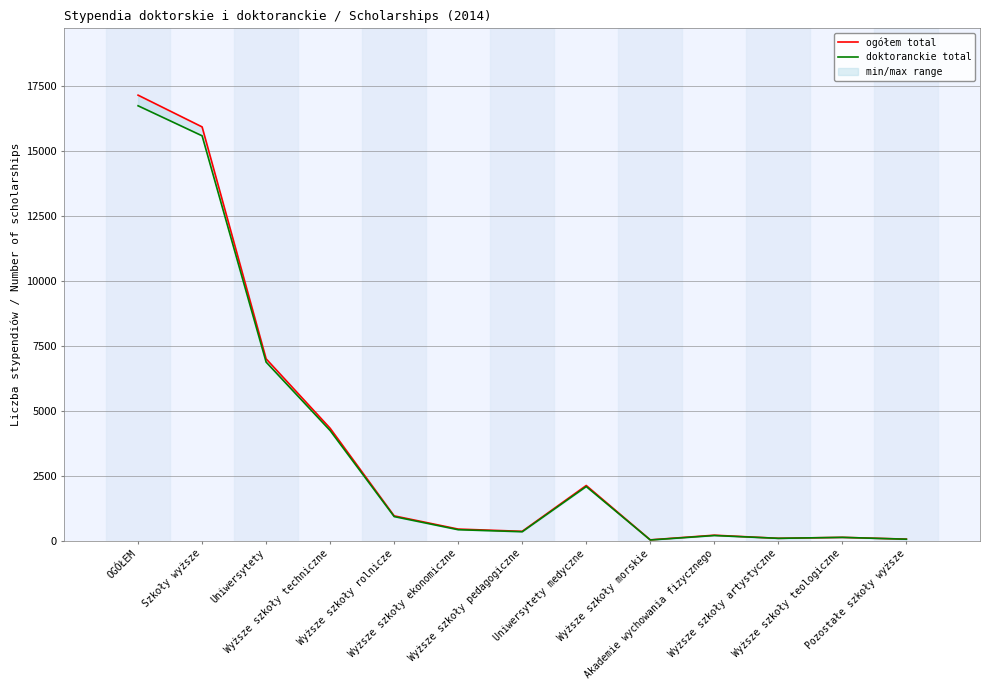

True or false: ogółem total and doktoranckie total cross at least once.

False